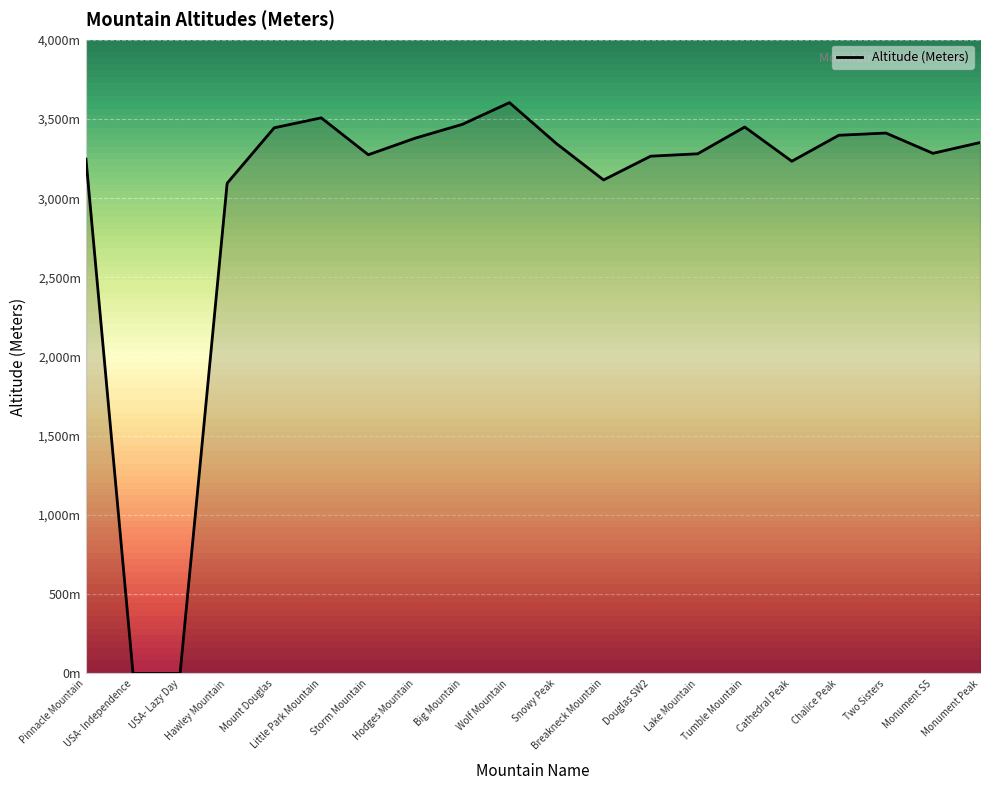

Read the value at Big Mountain, to the nearest 100.

3500